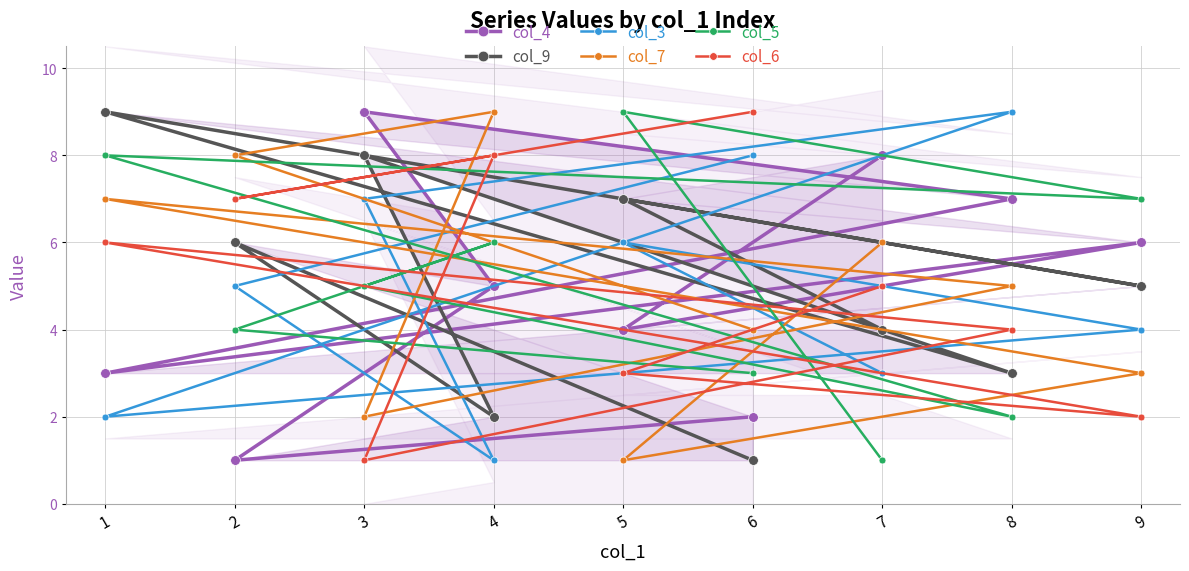

What is the difference between the second highest and minimum values in the col_3 series?

7